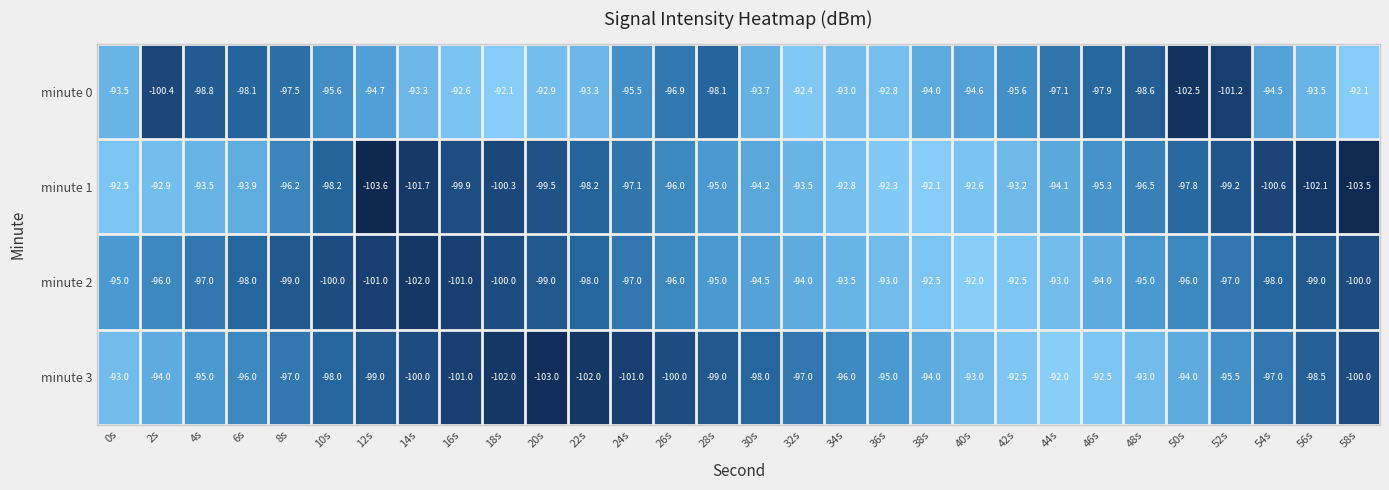

How many data points in minute 3 are less than -97?

13